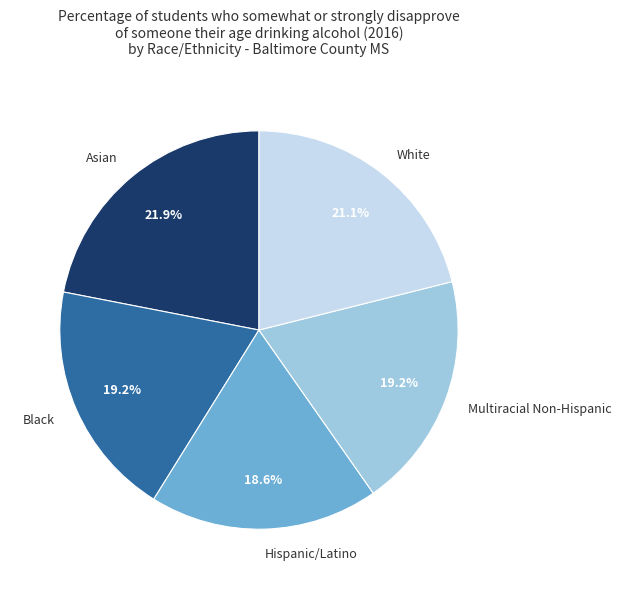

Is the sum of White and Black greater than half?

No